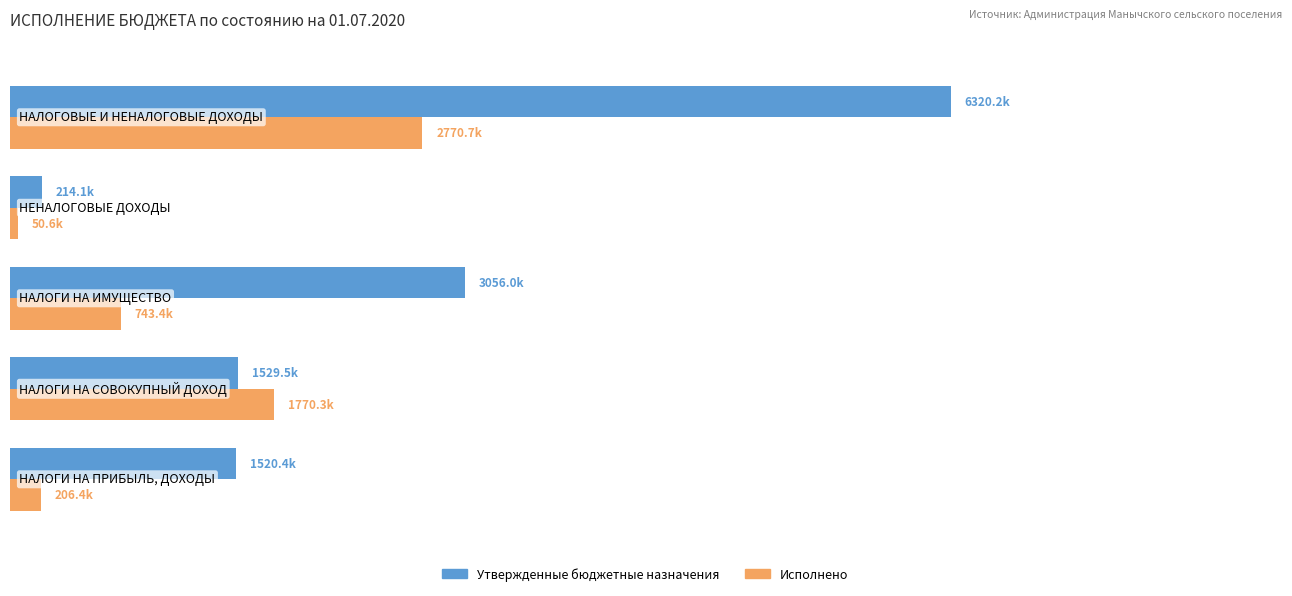

What are all the series names shown in the legend?

Утвержденные бюджетные назначения, Исполнено